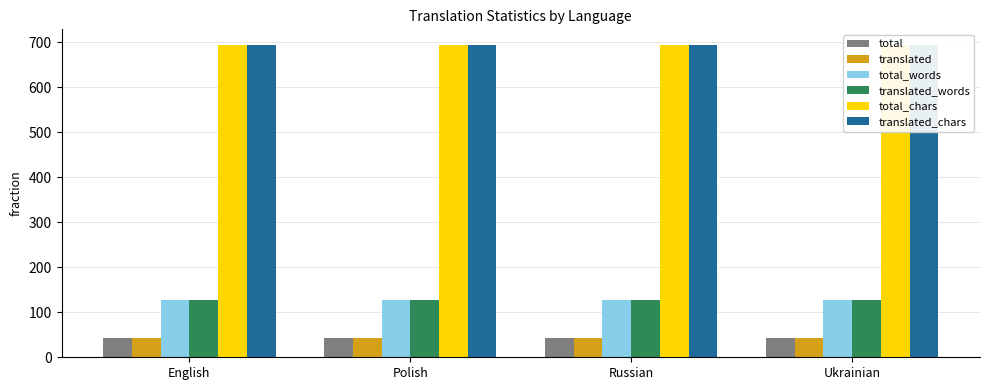

Reading right to left, transcribe all the data shown in this chart.

total: Ukrainian=43	Russian=43	Polish=43	English=43
translated: Ukrainian=43	Russian=43	Polish=43	English=43
total_words: Ukrainian=127	Russian=127	Polish=127	English=127
translated_words: Ukrainian=127	Russian=127	Polish=127	English=127
total_chars: Ukrainian=694	Russian=694	Polish=694	English=694
translated_chars: Ukrainian=694	Russian=694	Polish=694	English=694